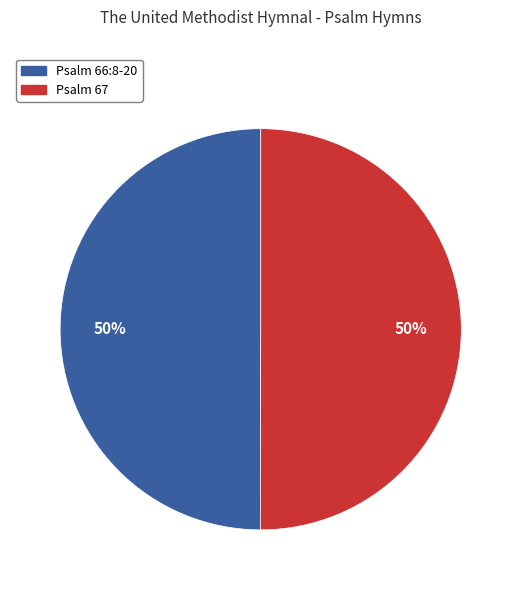

The Psalm 66:8-20 slice represents 50% of the pie. True or false?

True